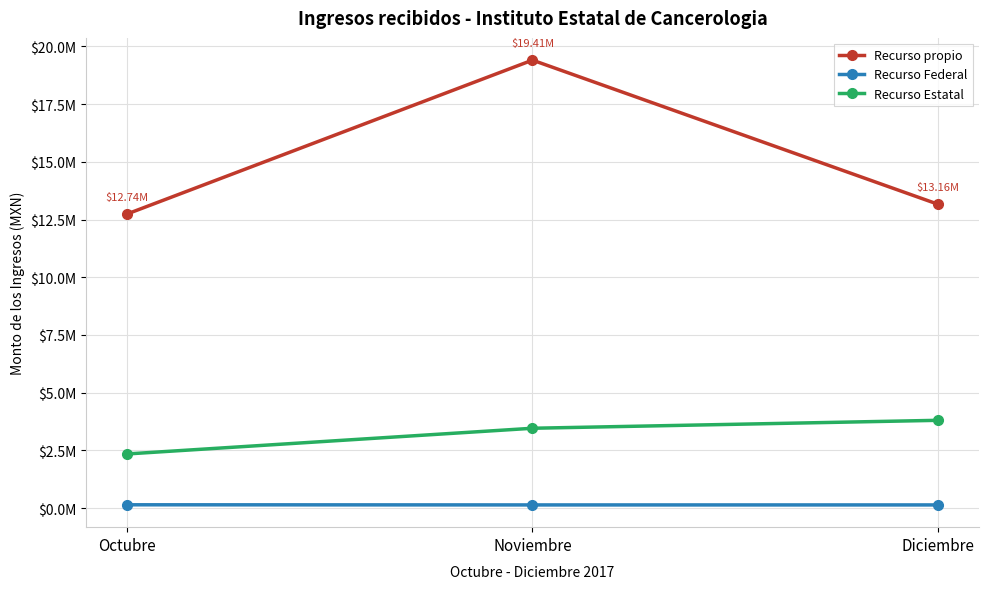

Rank the series at Octubre from lowest to highest value.

Recurso Federal, Recurso Estatal, Recurso propio